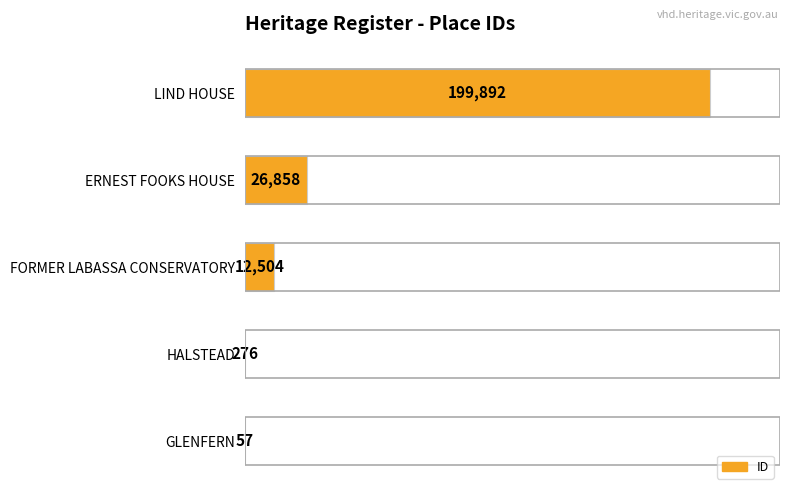

Reading top to bottom, transcribe all the data shown in this chart.

LIND HOUSE=199892	ERNEST FOOKS HOUSE=26858	FORMER LABASSA CONSERVATORY=12504	HALSTEAD=276	GLENFERN=57